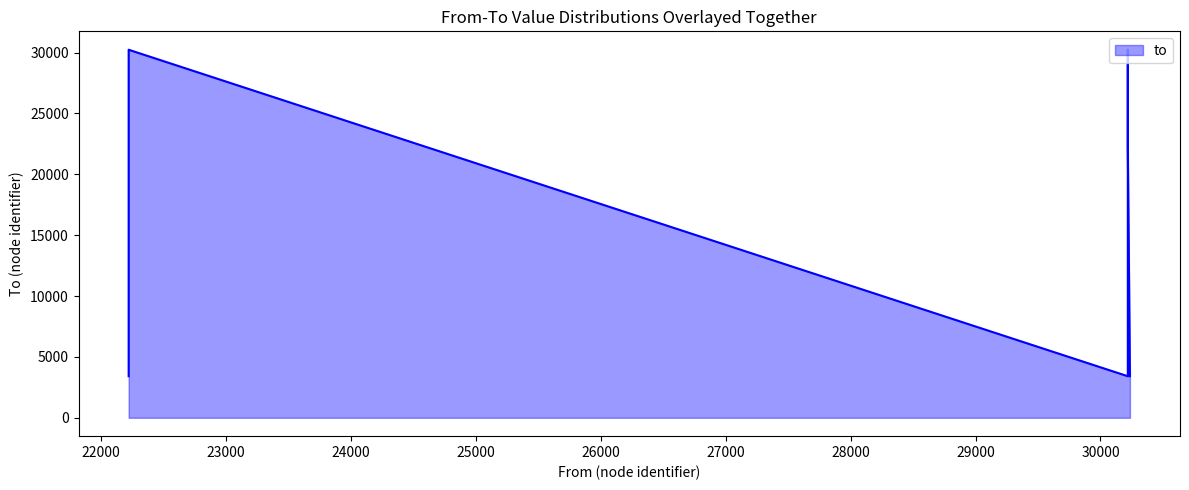

Reading right to left, what are all the values shown in this chart?

22222	30236	3413	30236	3413	3413